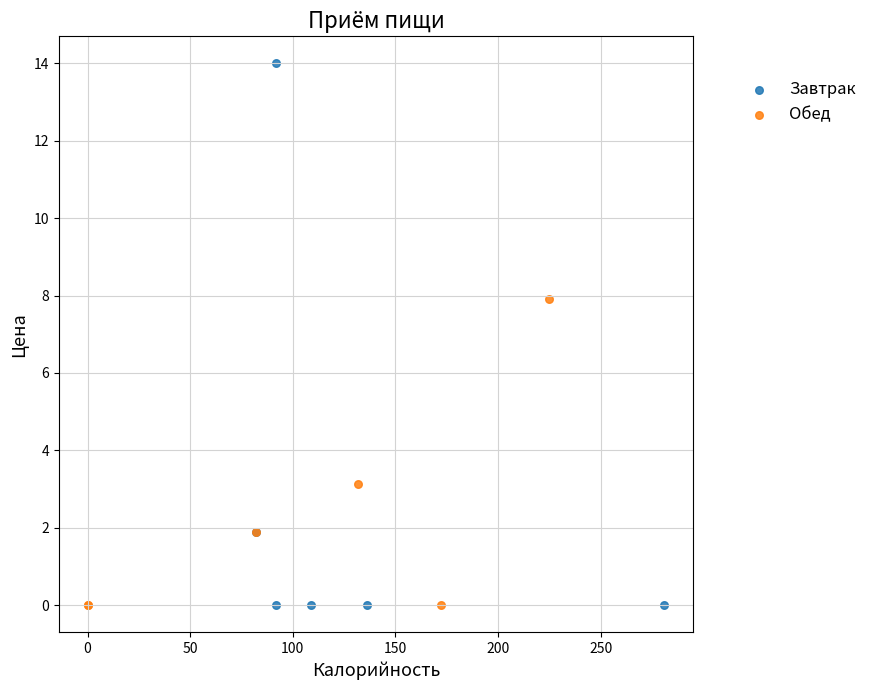

Which series reaches the maximum Y coordinate?

Завтрак